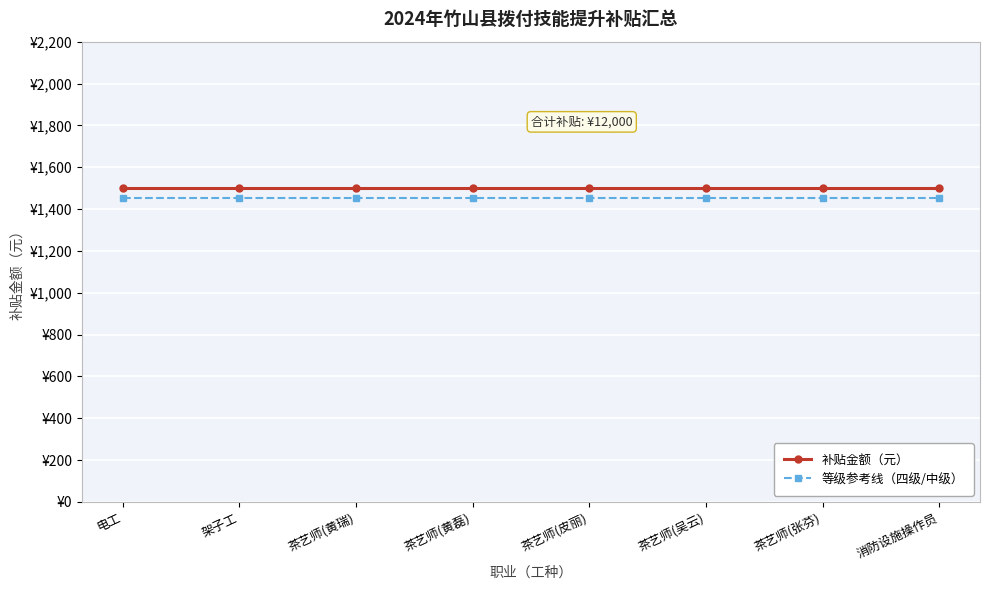

What are all the series names shown in the legend?

补贴金额（元）, 等级参考线（四级/中级）